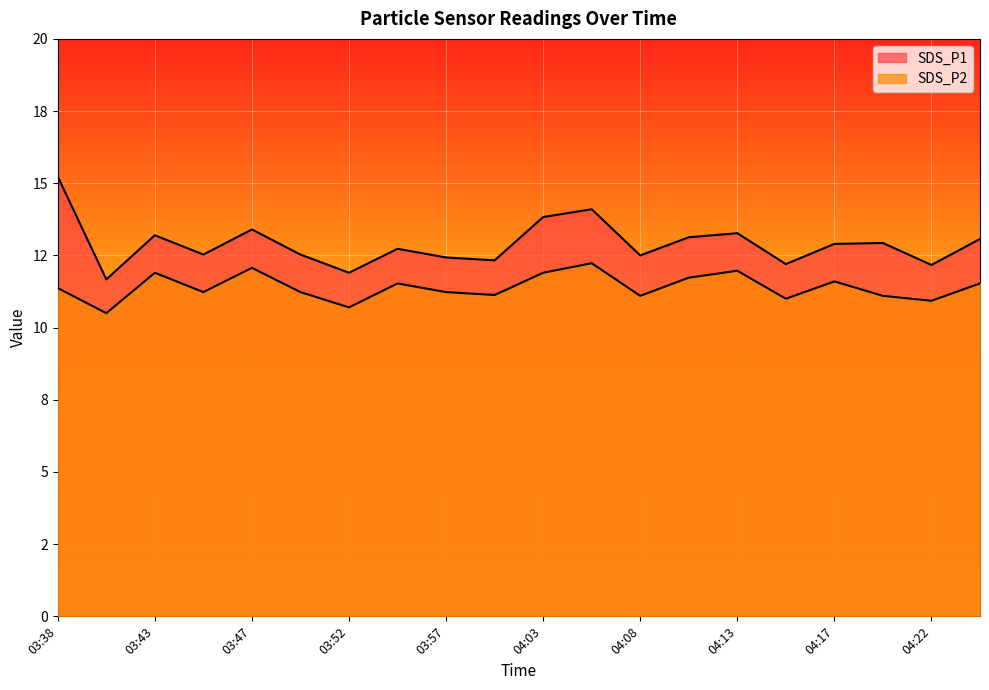

Rank the categories by SDS_P1 value from lowest to highest.

03:40, 03:52, 04:22, 04:15, 04:00, 03:57, 04:08, 03:45, 03:50, 03:55, 04:17, 04:20, 04:25, 04:10, 03:43, 04:13, 03:47, 04:03, 04:05, 03:38